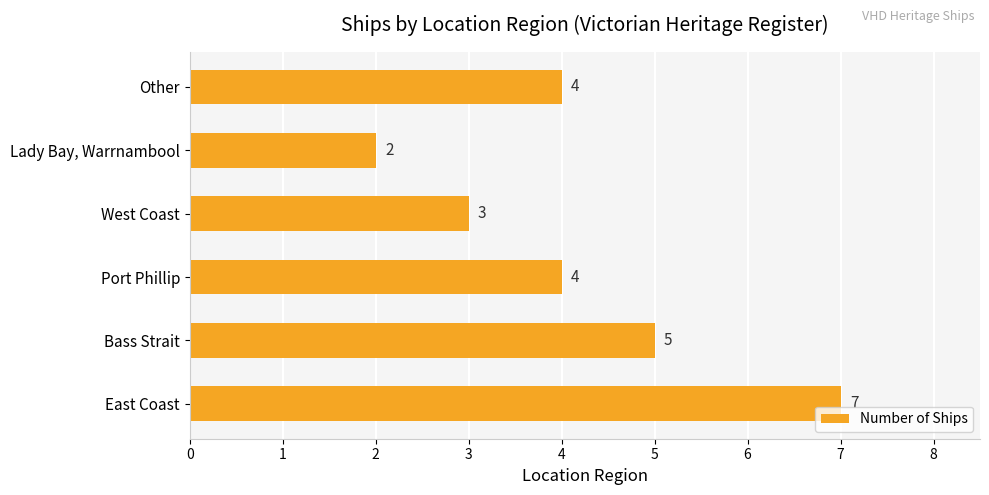

Between Other and Bass Strait, which is larger?

Bass Strait